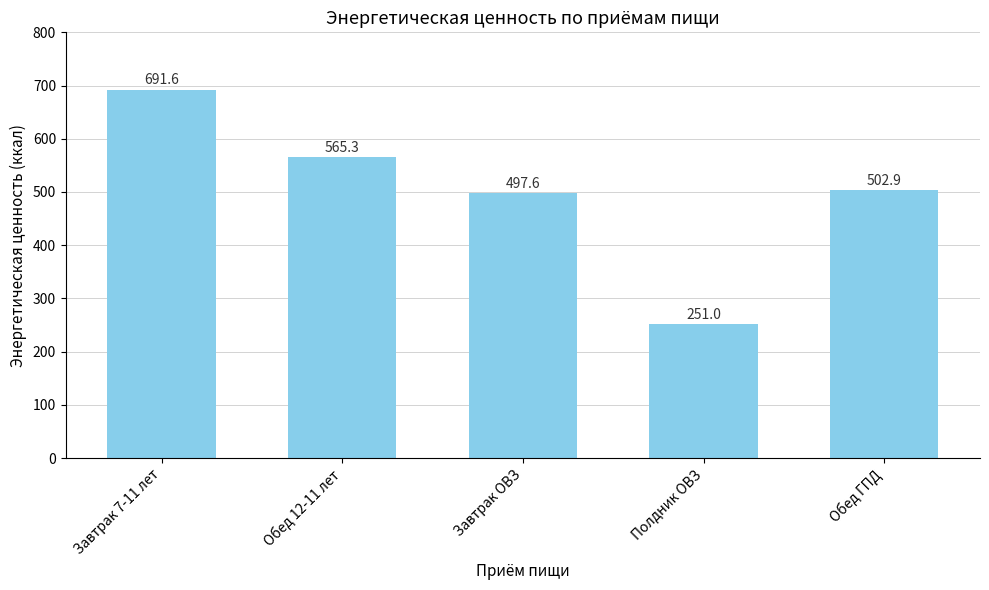

At which label is the value closest to 471?

Завтрак ОВЗ